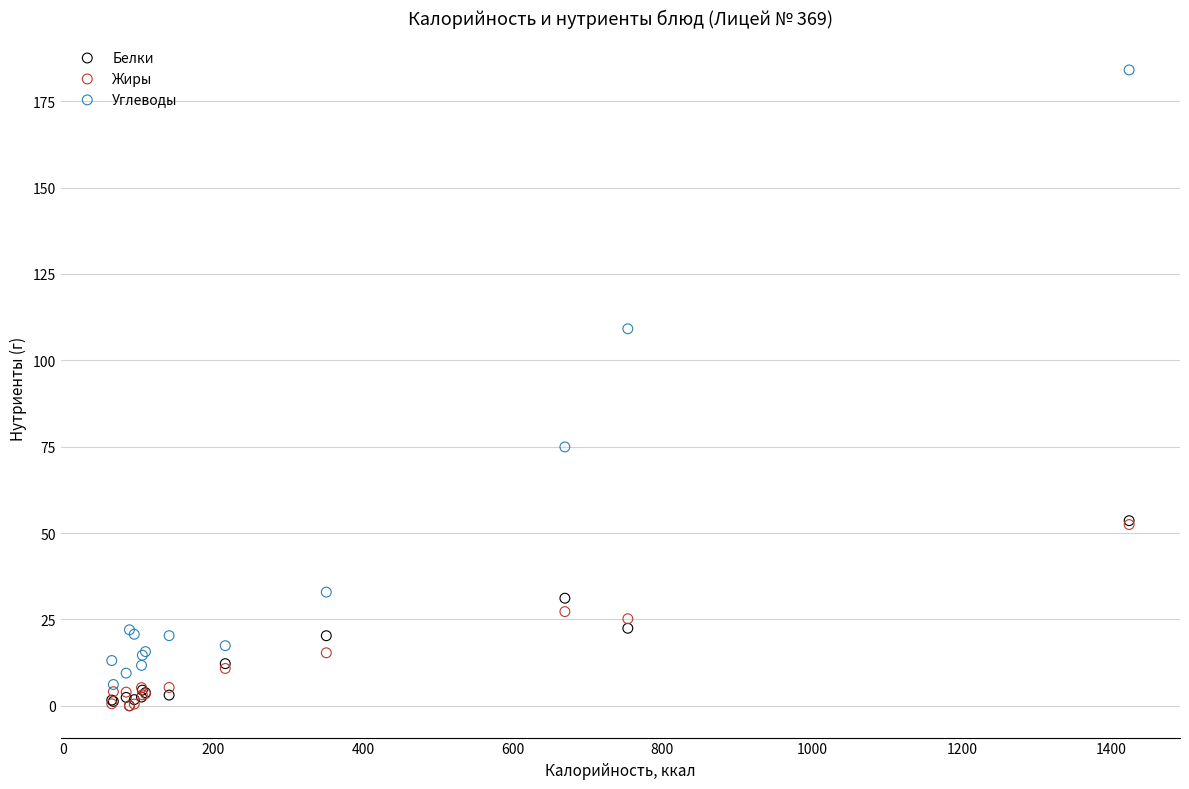

Which series has the largest Y range (max minus min)?

Углеводы